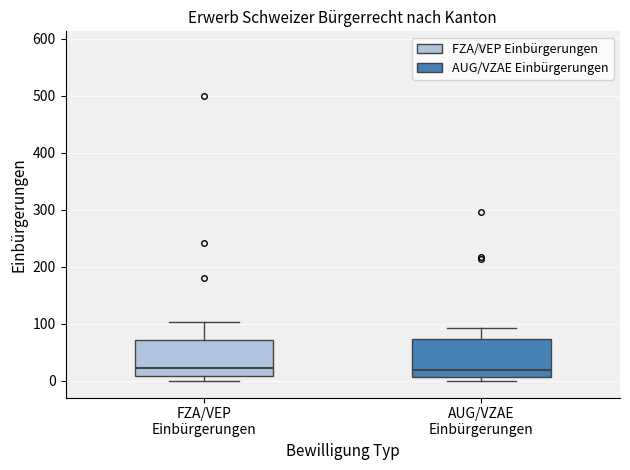

Reading left to right, transcribe this box plot: for each box, give where its median line is, the range the box spans, and where its two whiskers end, as read against the y-axis. The values are not printed on the chart, so give them approximately, as read against the axis.

FZA/VEP Einbürgerungen: median 20, box 10 to 70, whiskers 0 to 100
AUG/VZAE Einbürgerungen: median 20, box 10 to 70, whiskers 0 to 90